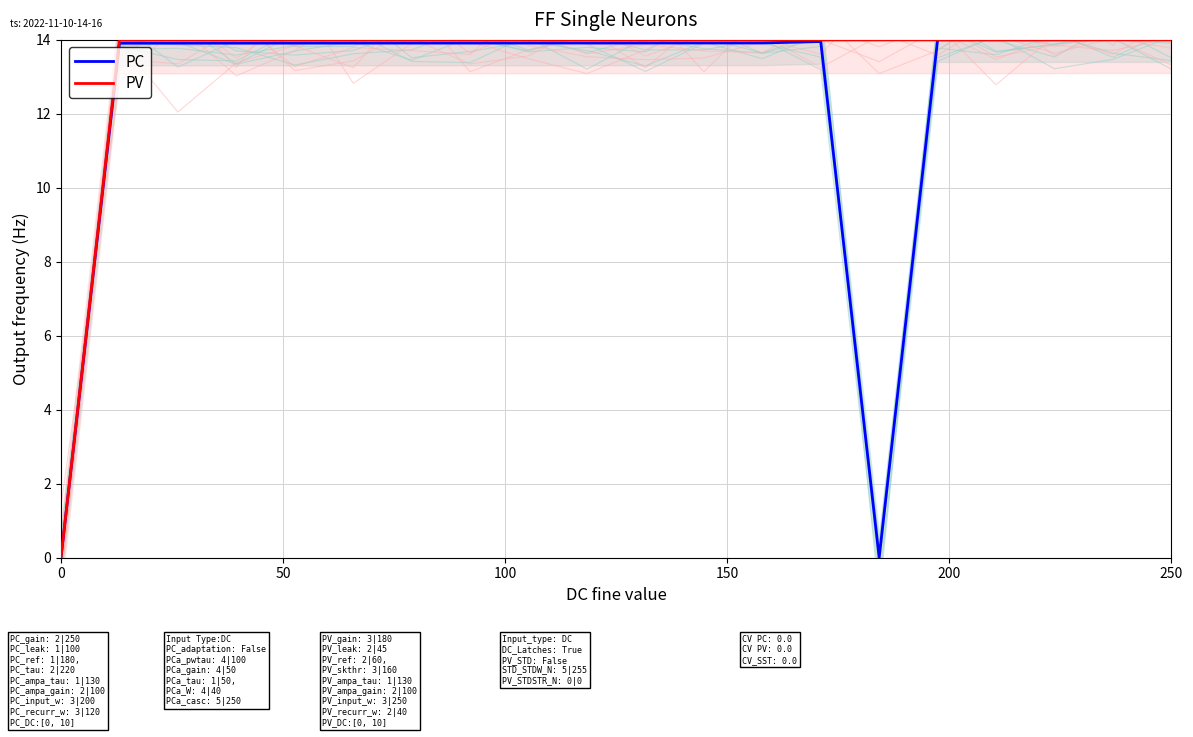

List the series in order of their peak value, highest first.

PC, PV